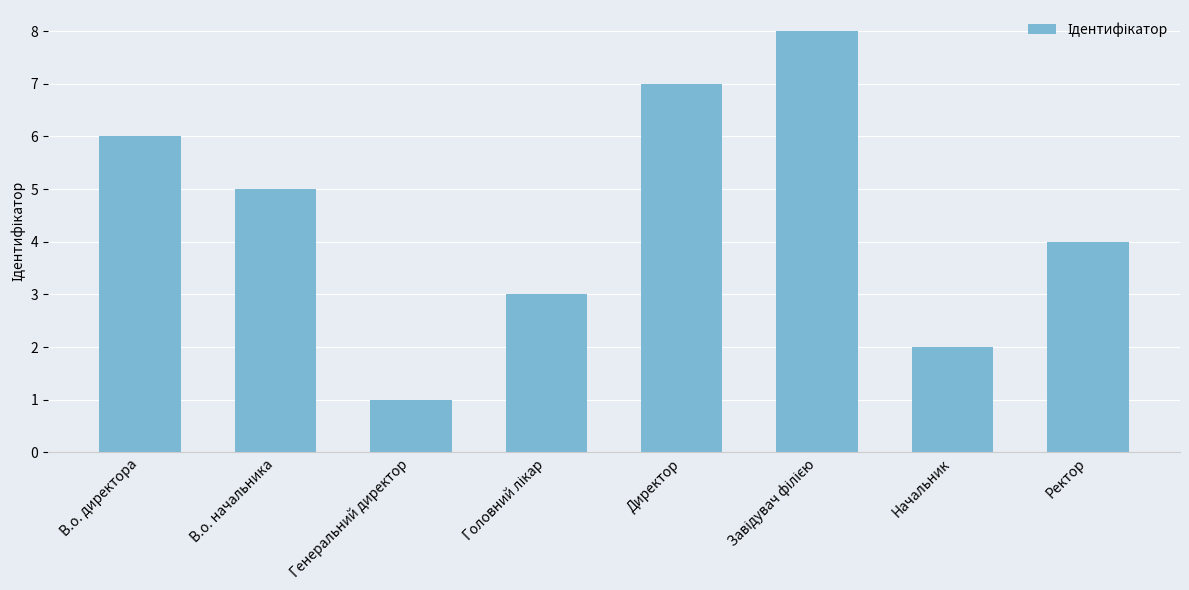

Is it true that the value at Ректор is 3?

False